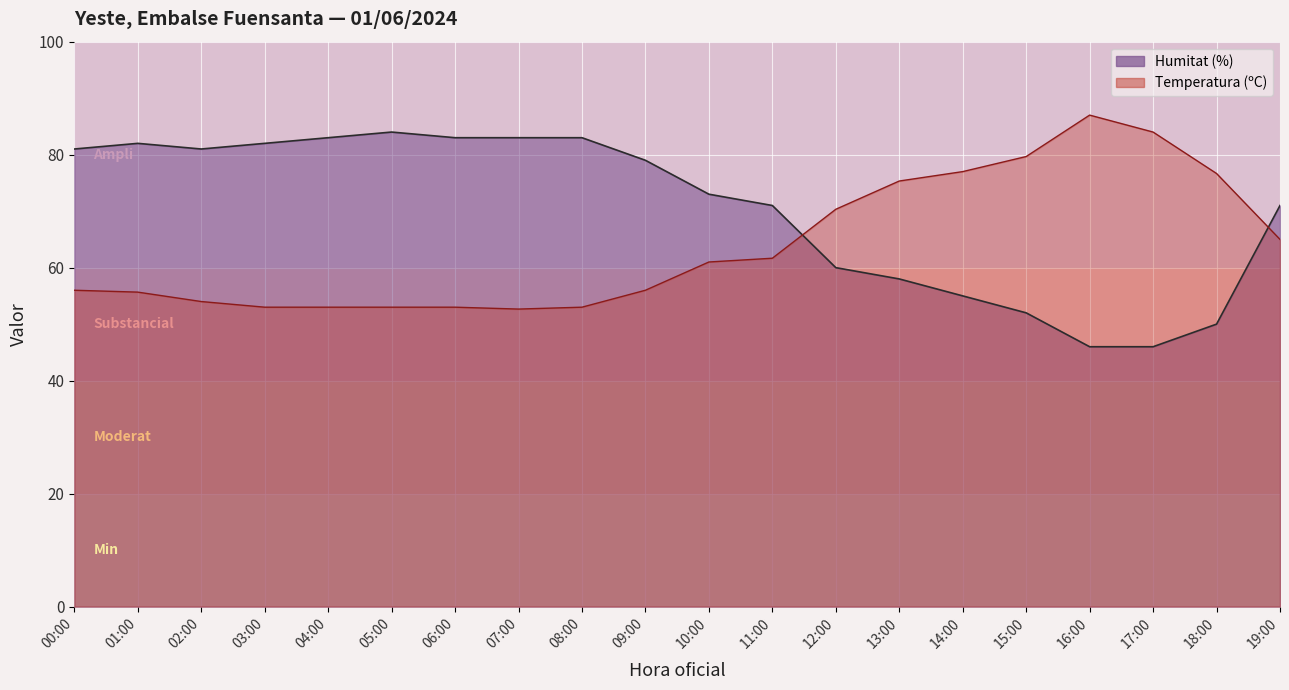

At which category does the chart reach its peak across all series?

16:00